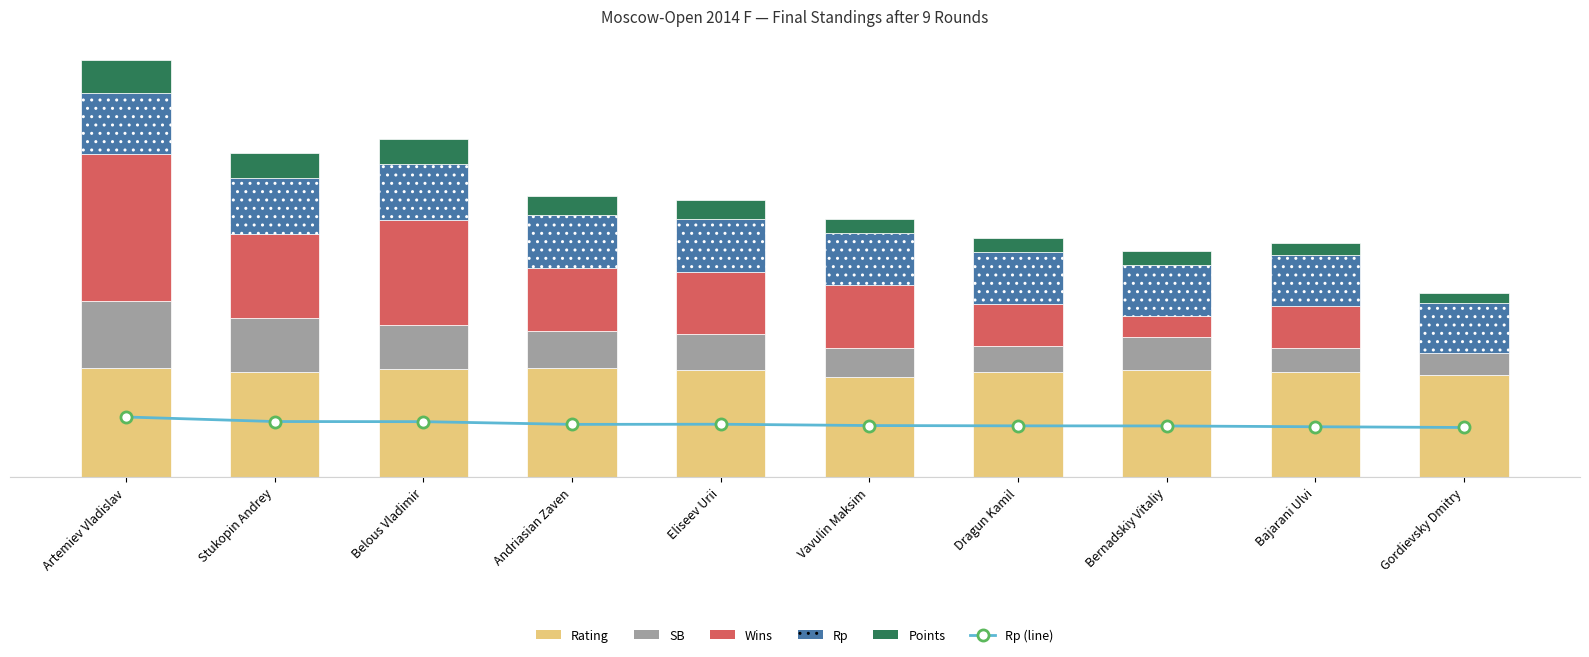

At which label is Rating closest to 25?

Bajarani Ulvi